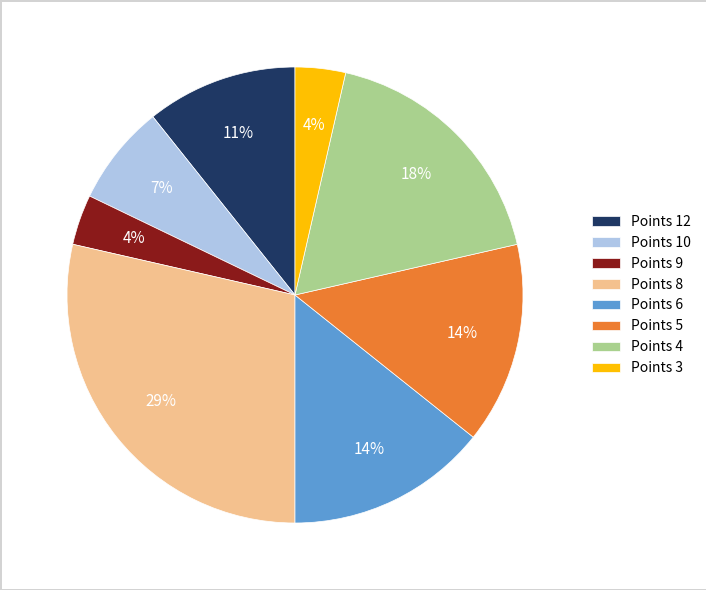

Is it true that Points 10 is 7% of the pie?

True